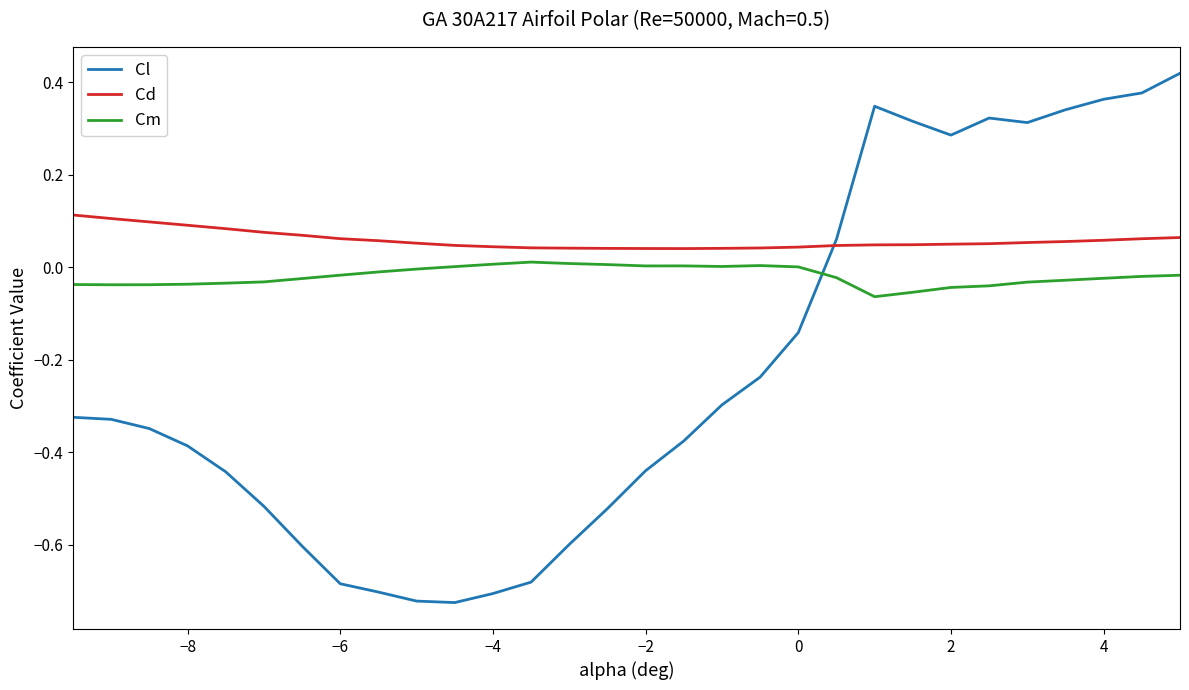

How many lines are shown in the chart?

3